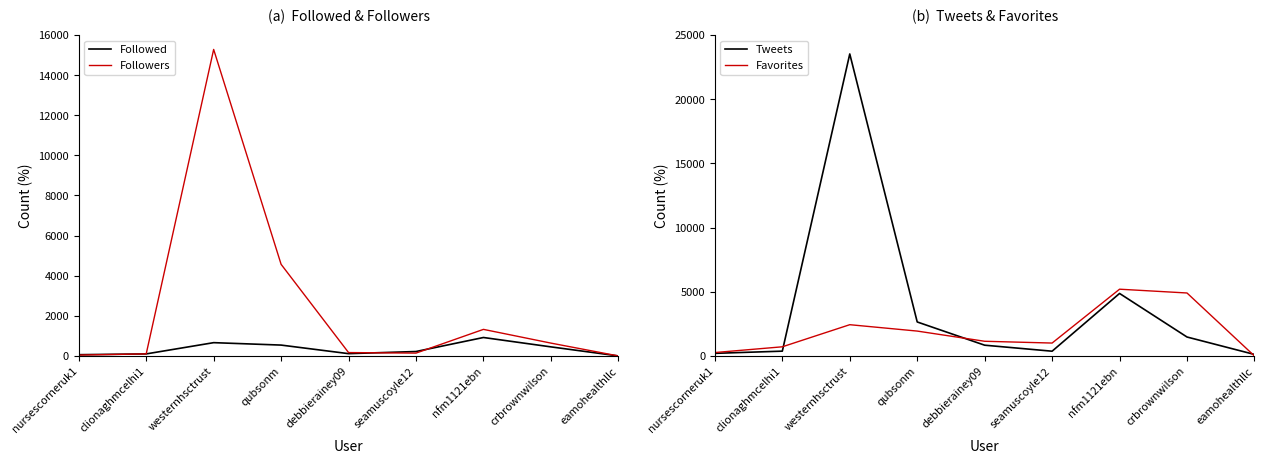

At debbierainey09, list the series in order from smallest to largest.

Followed, Followers, Tweets, Favorites